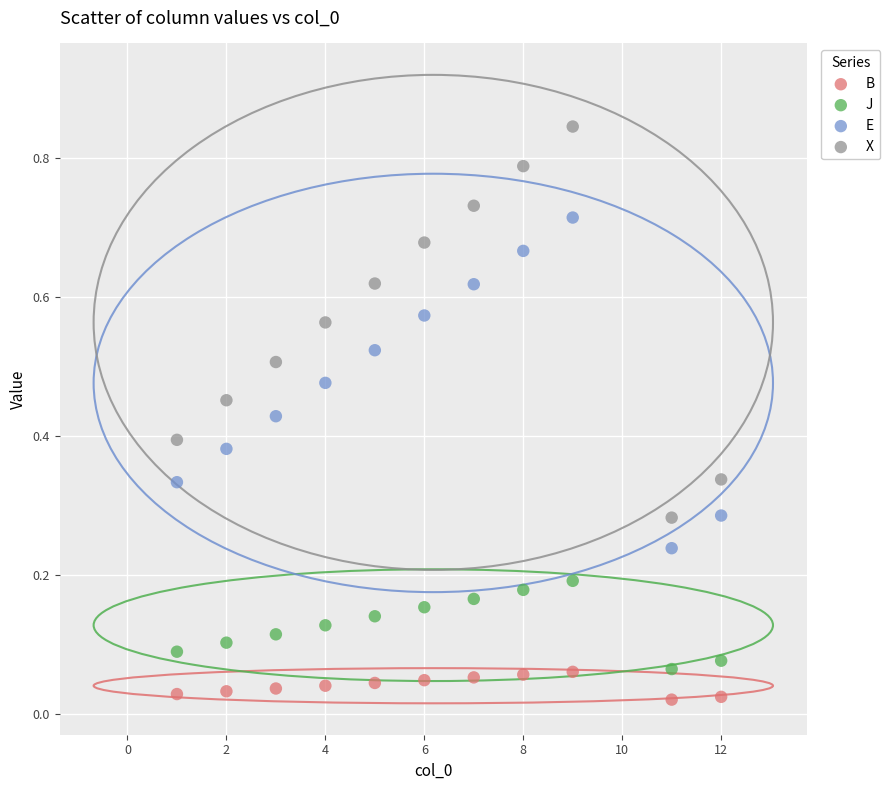

Which series reaches the minimum Y coordinate?

B